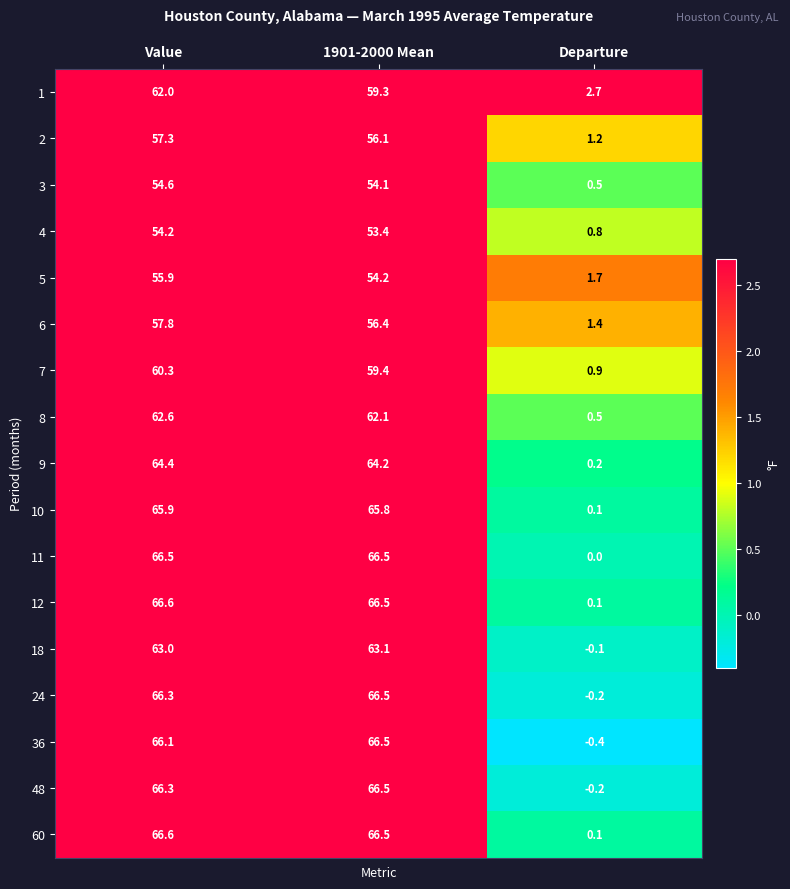

Is the value of 12 at Departure greater than the value of 4 at Departure?

No